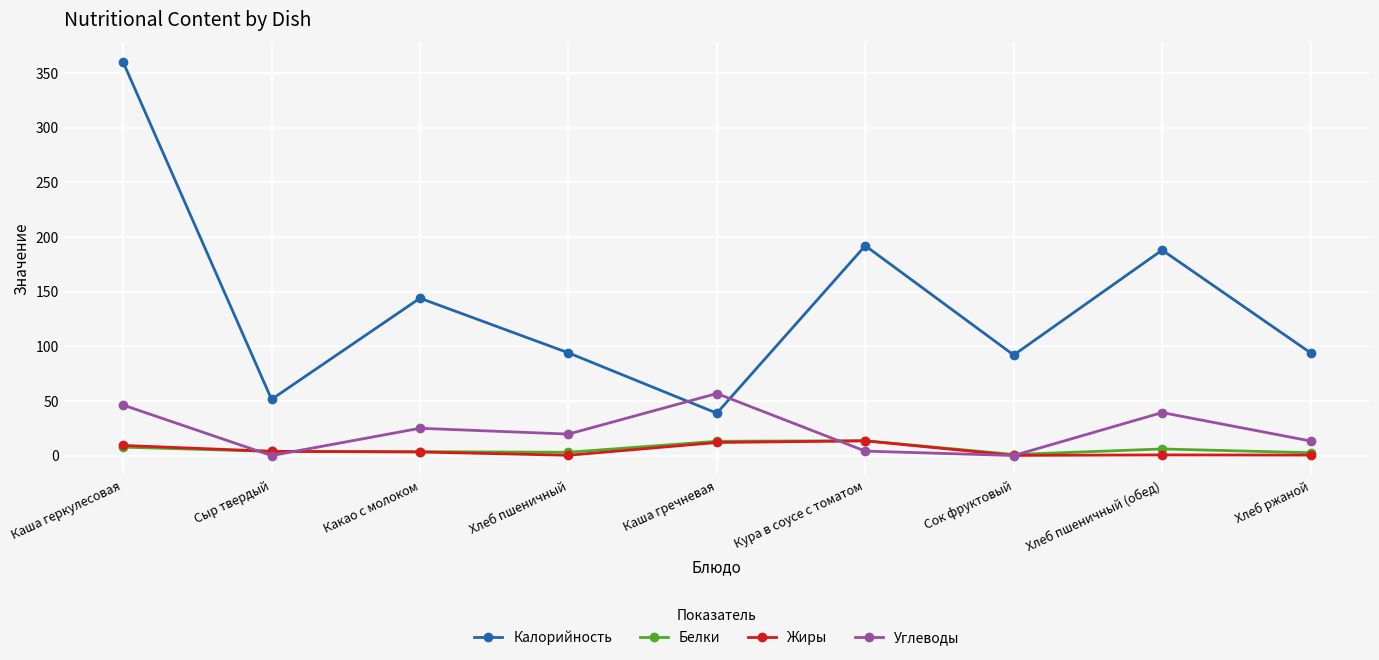

Which category has the highest value in the Калорийность series?

Каша геркулесовая